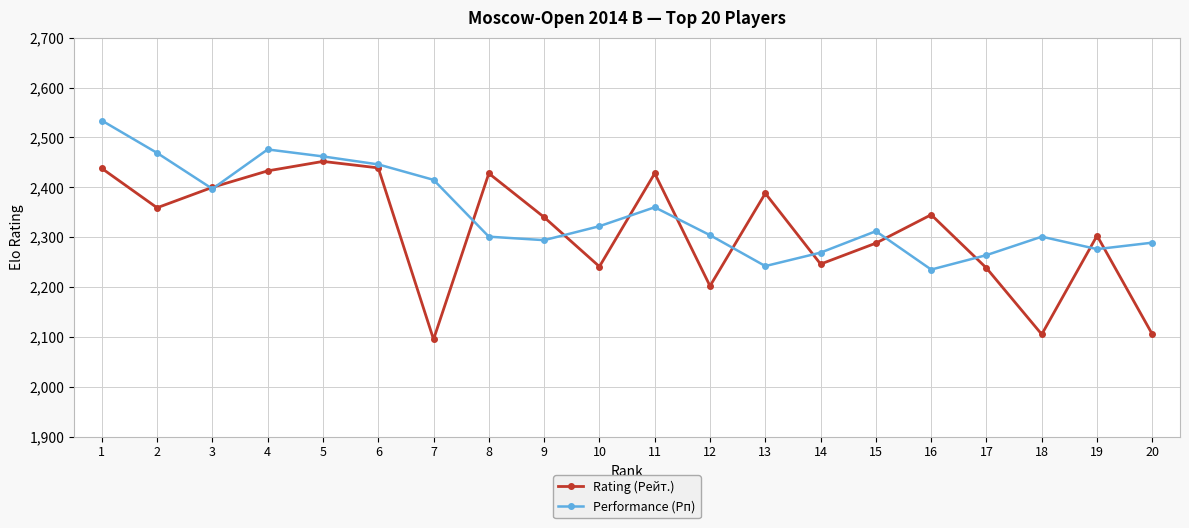

Which series changed the most between 13 and 20?

Rating (Рейт.)